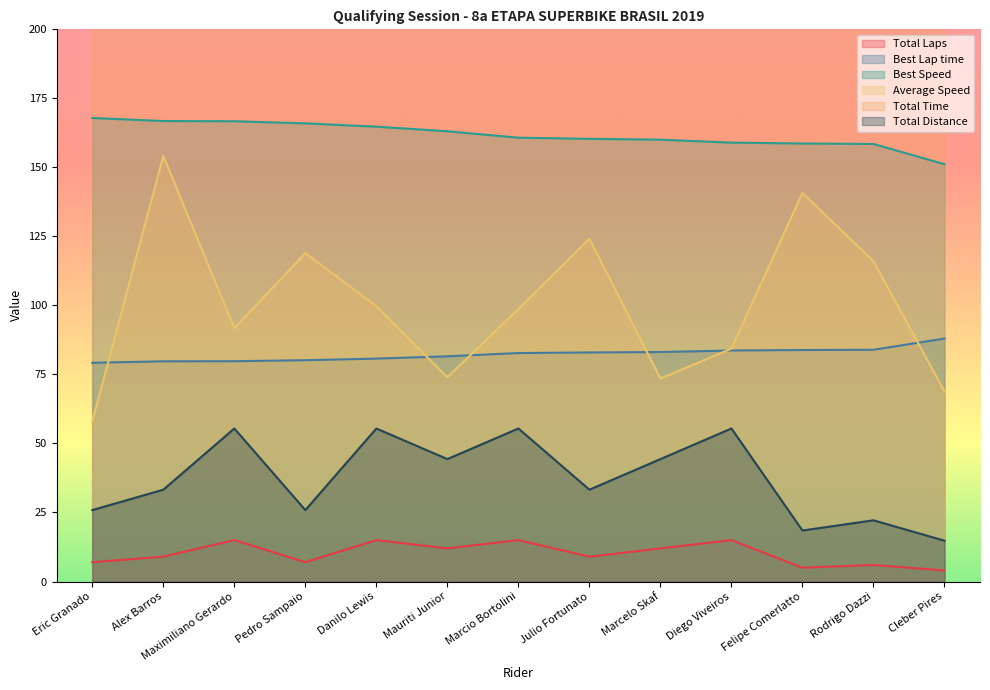

True or false: Best Speed and Total Laps intersect in this chart.

False